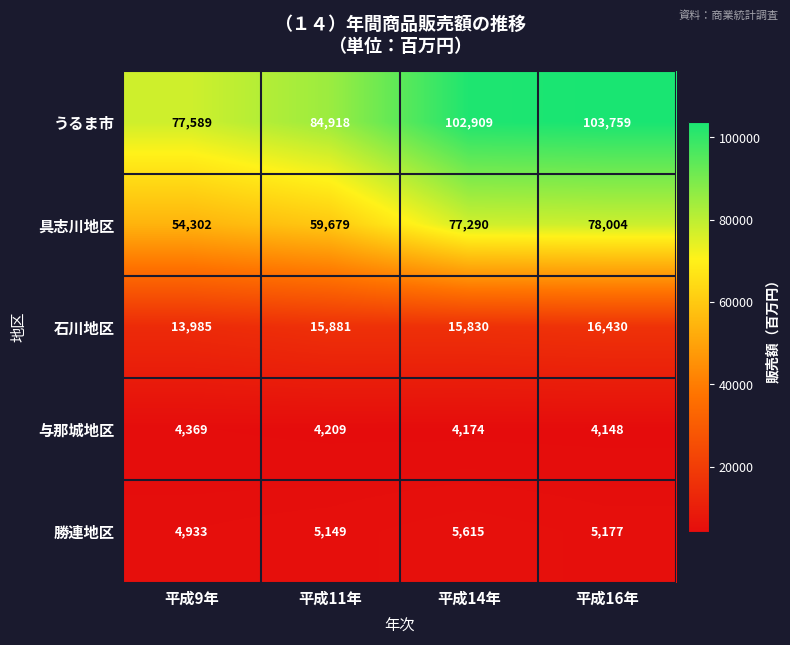

At which label is 勝連地区 closest to 5274?

平成16年